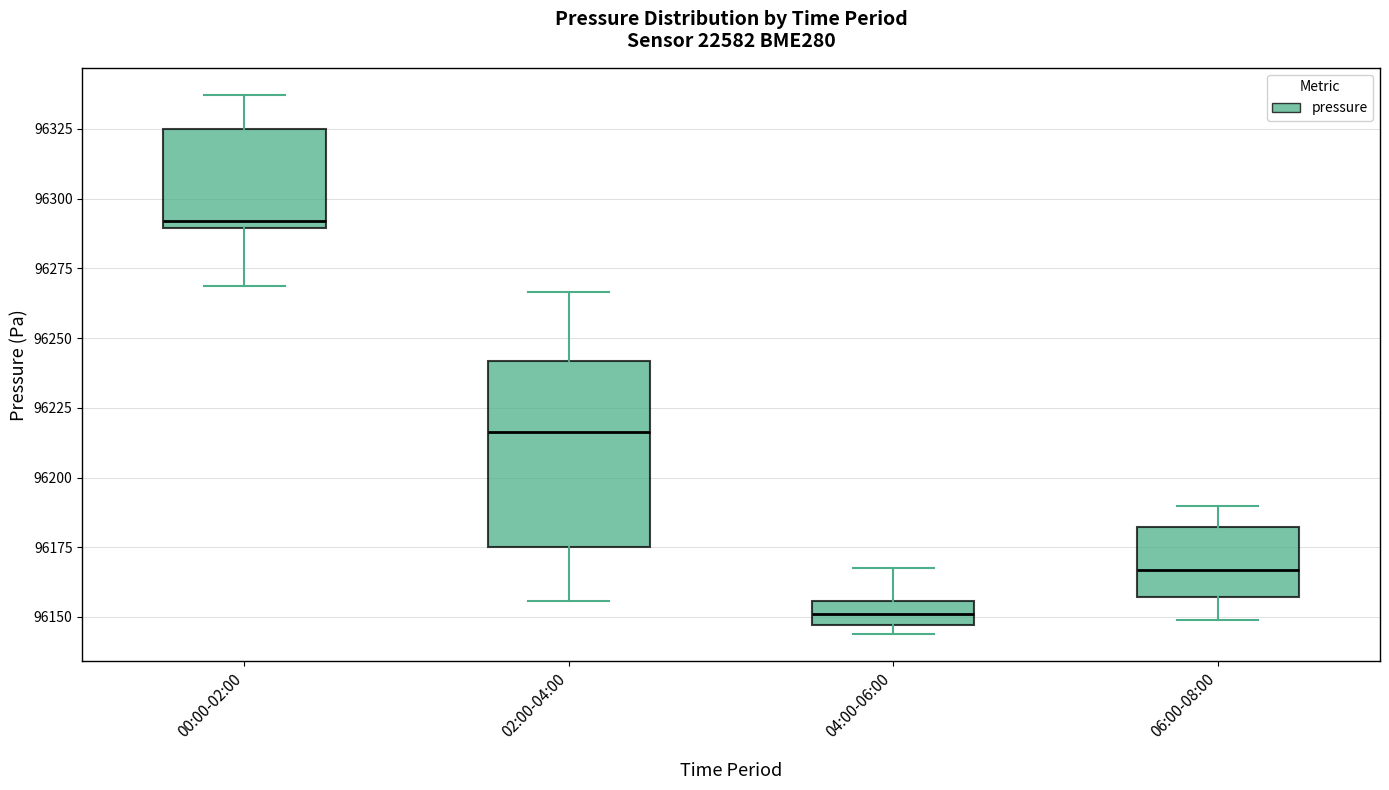

Reading left to right, transcribe this box plot: for each box, give where its median line is, the range the box spans, and where its two whiskers end, as read against the y-axis. The values are not printed on the chart, so give them approximately, as read against the axis.

00:00-02:00: median 96290 (just above the box's lower edge), box 96290 to 96325, whiskers 96270 to 96335
02:00-04:00: median 96215, box 96175 to 96240, whiskers 96155 to 96265
04:00-06:00: median 96150, box 96145 to 96155, whiskers 96145 (just below the box's lower edge) to 96165
06:00-08:00: median 96165, box 96155 to 96180, whiskers 96150 to 96190